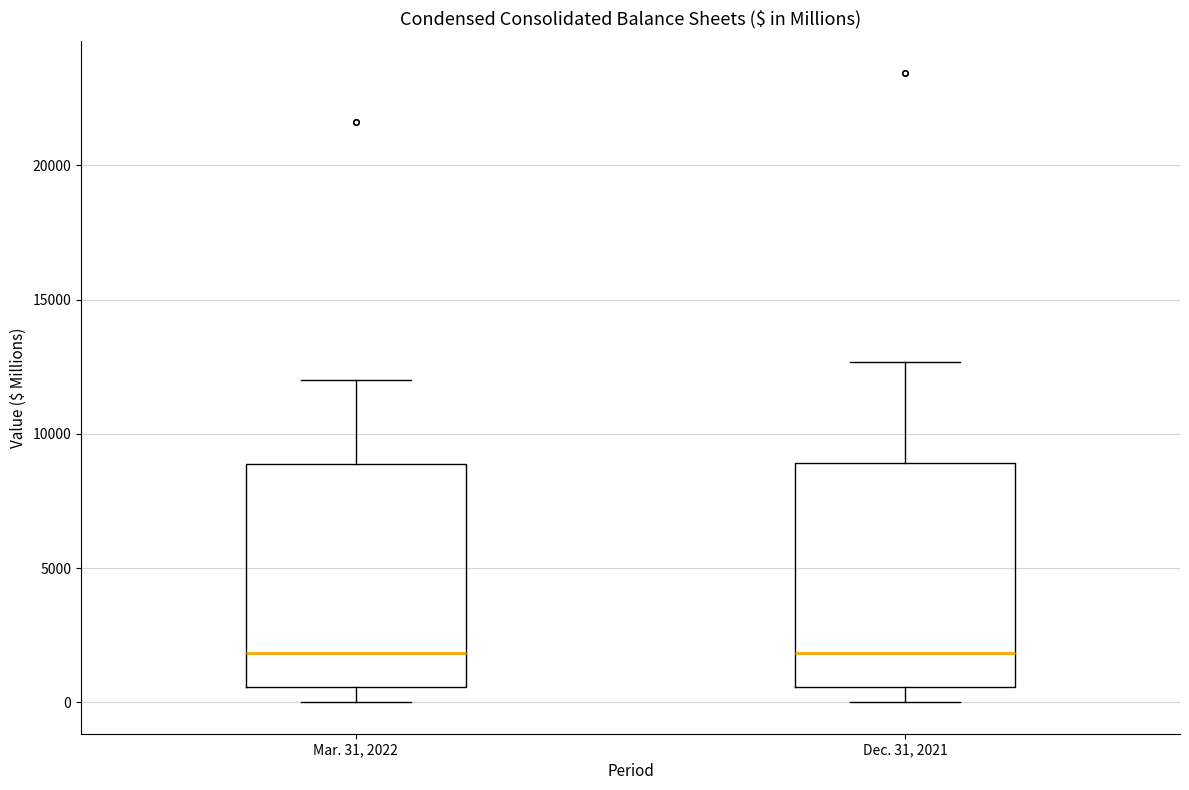

Reading left to right, transcribe this box plot: for each box, give where its median line is, the range the box spans, and where its two whiskers end, as read against the y-axis. The values are not printed on the chart, so give them approximately, as read against the axis.

Mar. 31, 2022: median 2000, box 500 to 9000, whiskers 0 to 12000
Dec. 31, 2021: median 2000, box 500 to 9000, whiskers 0 to 12500